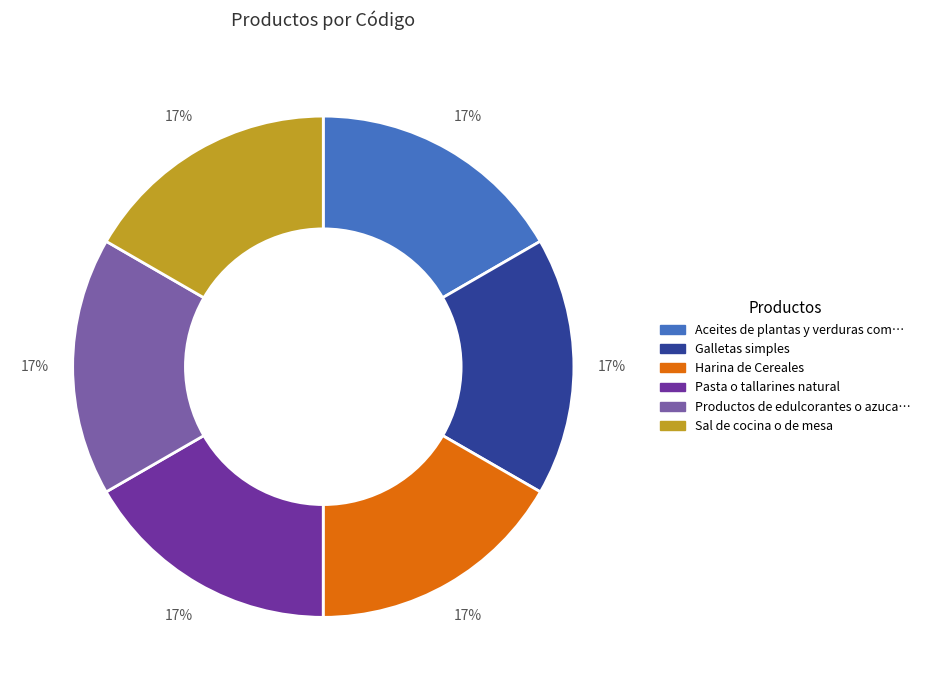

To the nearest percent, what is the average slice percentage?

17%